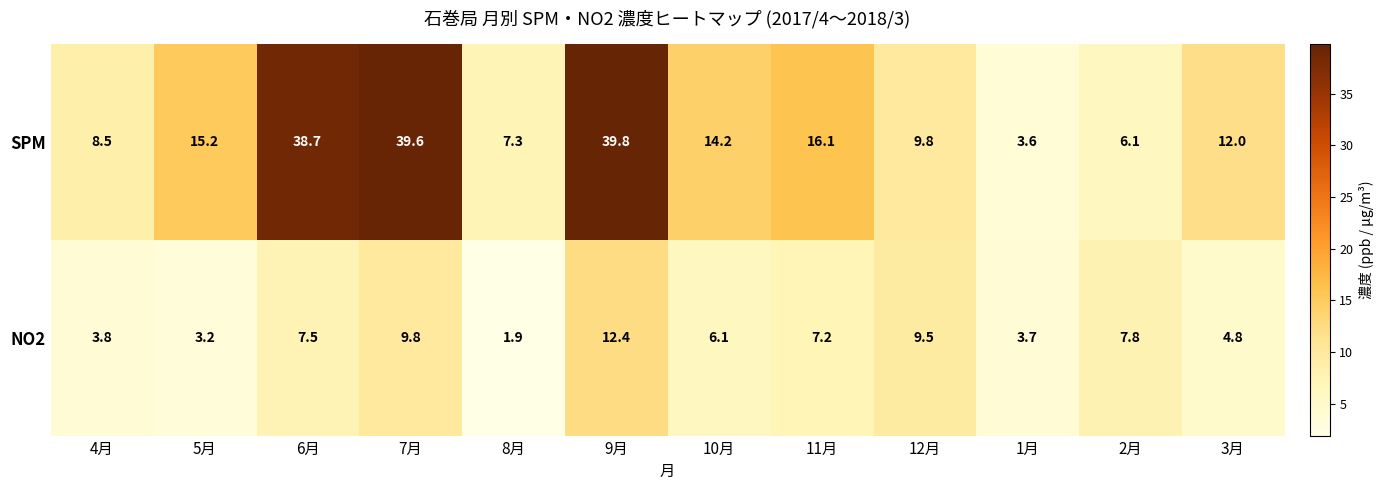

Reading left to right, list all the values displayed in this chart.

SPM: 8.5	15.2	38.7	39.6	7.3	39.8	14.2	16.1	9.8	3.6	6.1	12.0
NO2: 3.8	3.2	7.5	9.8	1.9	12.4	6.1	7.2	9.5	3.7	7.8	4.8